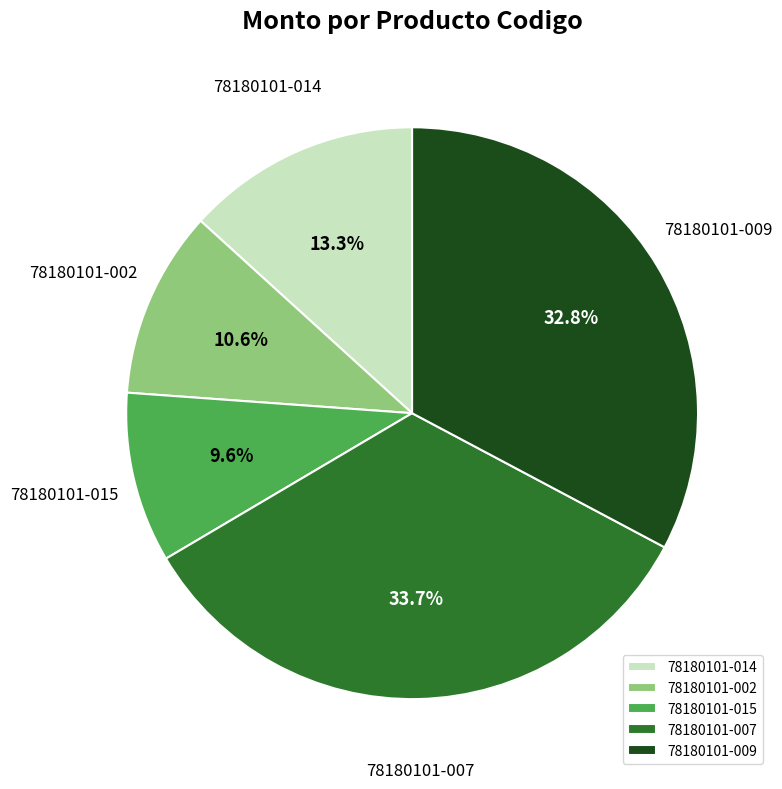

Count the number of slices in the pie.

5